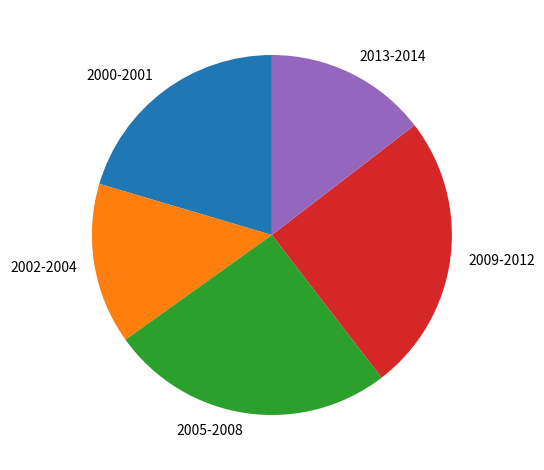

True or false: 2013-2014 accounts for 24% of the total.

False